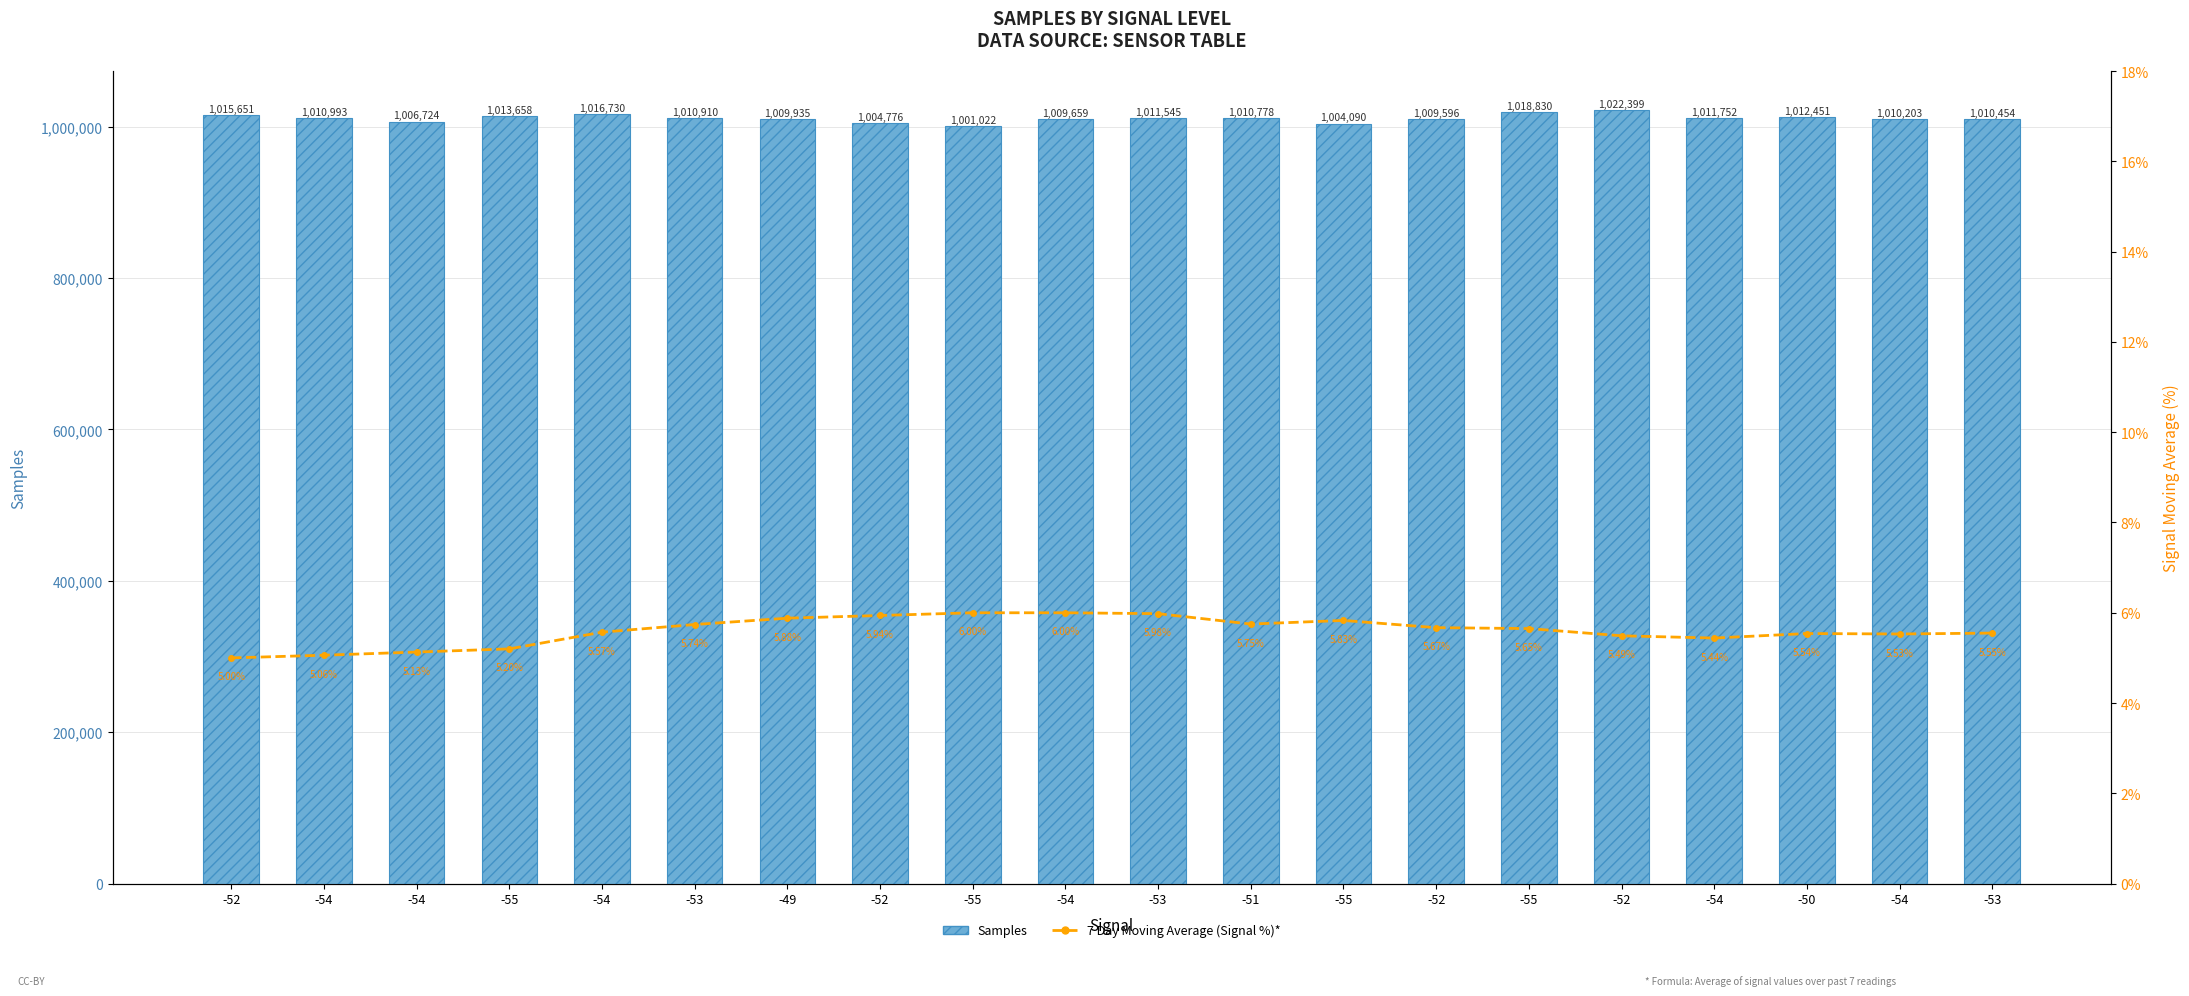

Is the value of 7 Day Moving Average (Signal %)* at -52 greater than the value of Samples at -53?

No